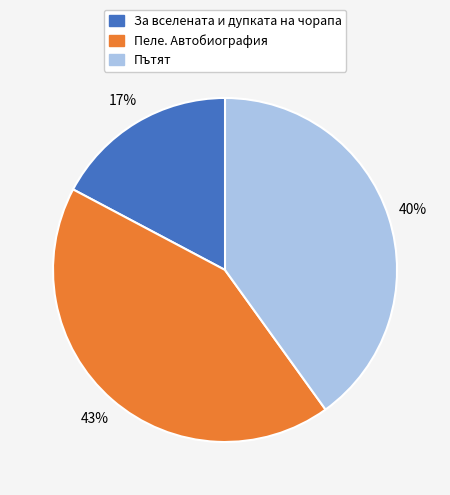

Is there any slice that represents more than half of the pie?

No